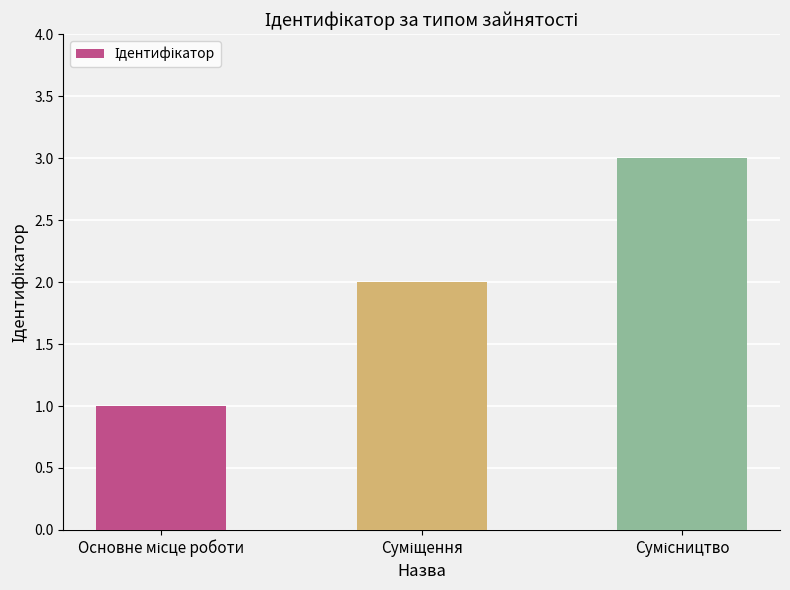

What is the sum of all values?

6